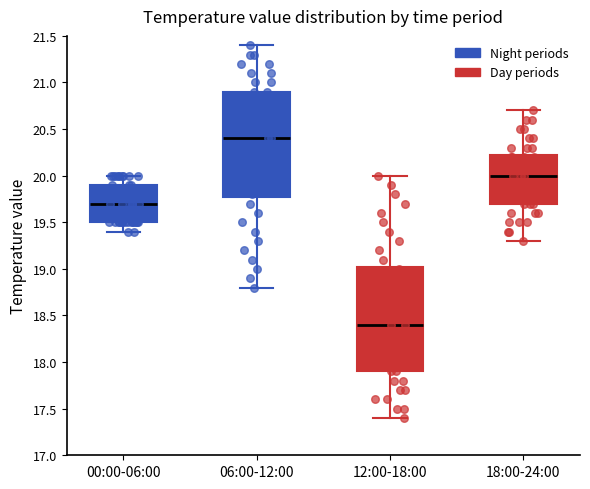

Reading left to right, read every box against the y-axis: the position of its median line, the range the box covers, and the ends of its whiskers. The values are not printed on the chart, so give them approximately, as read against the axis.

00:00-06:00: median 19.70, box 19.50 to 19.90, whiskers 19.40 to 20.00
06:00-12:00: median 20.40, box 19.80 to 20.90, whiskers 18.80 to 21.40
12:00-18:00: median 18.40, box 17.90 to 19.05, whiskers 17.40 to 20.00
18:00-24:00: median 20.00, box 19.70 to 20.25, whiskers 19.30 to 20.70